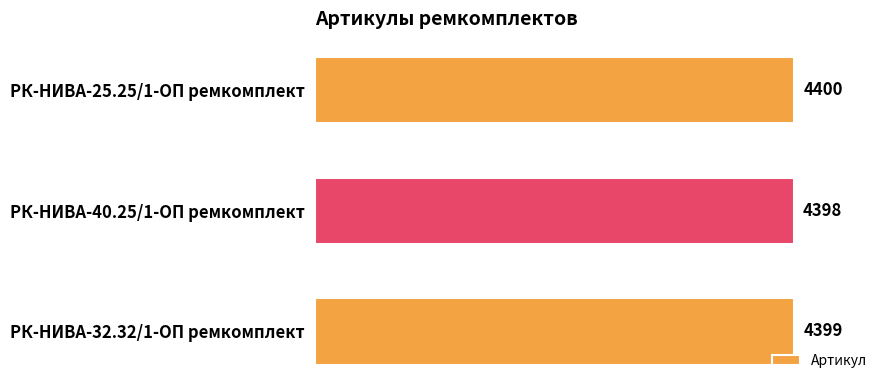

List the labels in order of value, largest first.

РК-НИВА-25.25/1-ОП ремкомплект, РК-НИВА-32.32/1-ОП ремкомплект, РК-НИВА-40.25/1-ОП ремкомплект